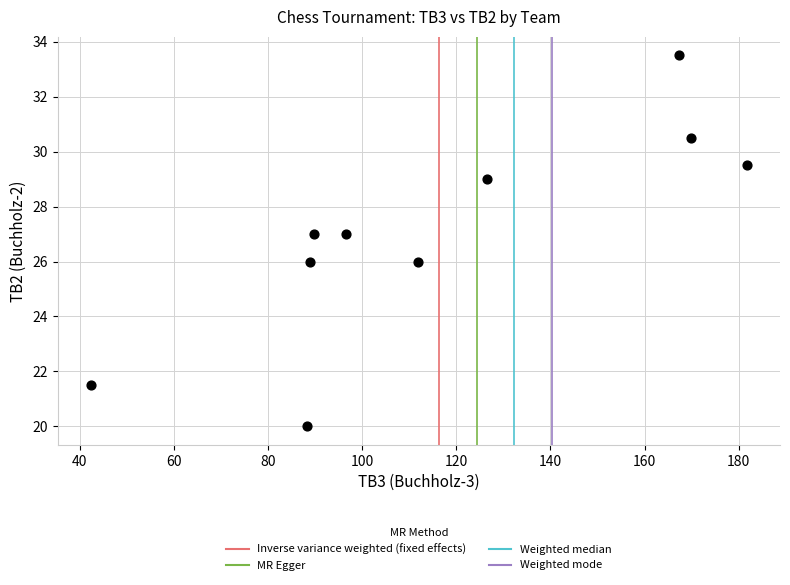

What is the range of Y values (max minus min)?

13.5